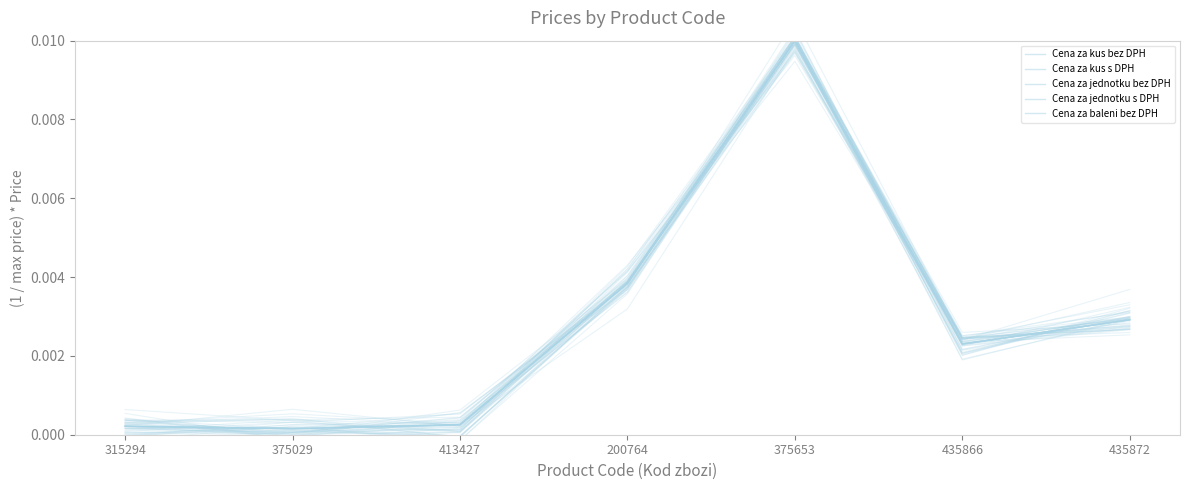

How many data points does each series have?

7